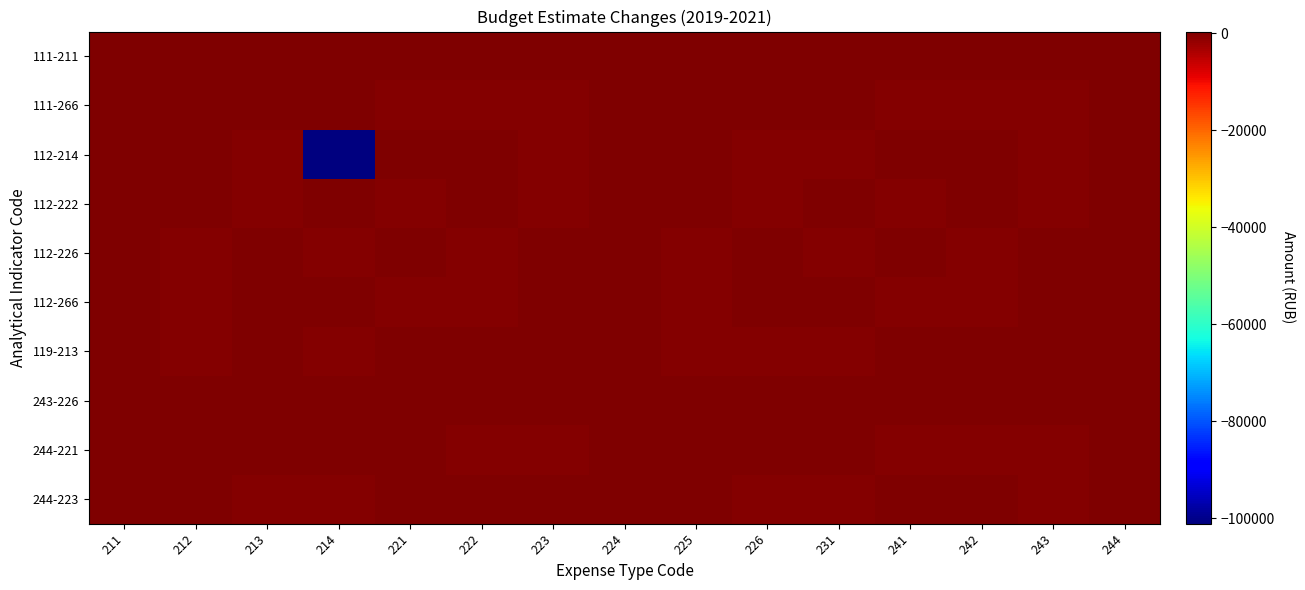

Reading right to left, transcribe all the data shown in this chart.

111-211: 244=303.3	243=303.3	242=303.3	241=303.3	231=303.3	226=303.3	225=303.3	224=303.3	223=303.3	222=303.3	221=303.3	214=303.3	213=303.3	212=303.3	211=0.0
111-266: 244=303.3	243=-303.3	242=-202.2	241=-101.1	231=-0.0	226=101.1	225=202.2	224=303.3	223=-303.3	222=-202.2	221=-101.1	214=-0.0	213=101.1	212=0.0	211=303.3
112-214: 244=303.3	243=-202.2	242=-0.0	241=202.2	231=-303.3	226=-101.1	225=101.1	224=303.3	223=-202.2	222=-0.0	221=202.2	214=-101086.0	213=-101.1	212=101.1	211=303.3
112-222: 244=303.3	243=-101.1	242=202.2	241=-202.2	231=101.1	226=-303.3	225=-0.0	224=303.3	223=-101.1	222=0.0	221=-202.2	214=101.1	213=-303.3	212=-0.0	211=303.3
112-226: 244=303.3	243=-0.0	242=-303.3	241=101.1	231=-202.2	226=0.0	225=-101.1	224=303.3	223=-0.0	222=-303.3	221=101.1	214=-202.2	213=202.2	212=-101.1	211=303.3
112-266: 244=303.3	243=101.1	242=-101.1	241=-303.3	231=202.2	226=0.0	225=-202.2	224=303.3	223=101.1	222=-101.1	221=-303.3	214=202.2	213=-0.0	212=-202.2	211=303.3
119-213: 244=303.3	243=202.2	242=101.1	241=-0.0	231=-101.1	226=-202.2	225=-303.3	224=303.3	223=202.2	222=101.1	221=-0.0	214=-101.1	213=0.0	212=-303.3	211=303.3
243-226: 244=303.3	243=303.3	242=303.3	241=303.3	231=303.3	226=0.0	225=303.3	224=303.3	223=303.3	222=303.3	221=303.3	214=303.3	213=303.3	212=303.3	211=303.3
244-221: 244=303.3	243=-303.3	242=-202.2	241=-101.1	231=-0.0	226=101.1	225=202.2	224=303.3	223=-303.3	222=-202.2	221=0.0	214=-0.0	213=101.1	212=202.2	211=303.3
244-223: 244=303.3	243=-202.2	242=-0.0	241=202.2	231=-303.3	226=-101.1	225=101.1	224=303.3	223=0.0	222=-0.0	221=202.2	214=-303.3	213=-101.1	212=101.1	211=303.3